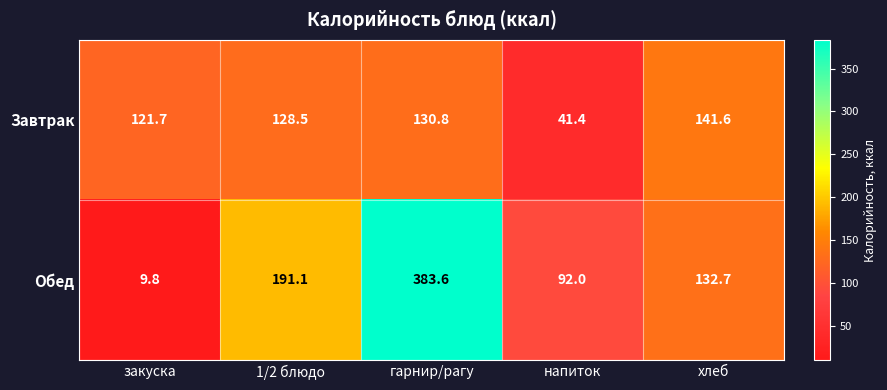

What is the difference between the highest and lowest values at напиток?

50.6